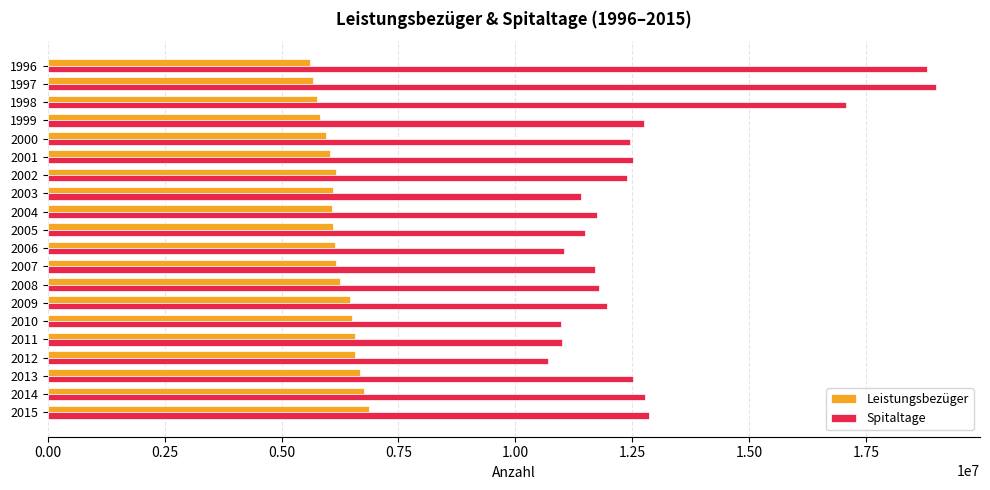

What is the sum of the Leistungsbezüger values at 2001 and 2005?

12147962